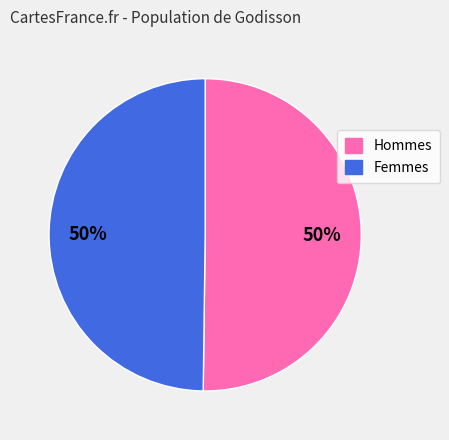

To the nearest percent, what is the average slice percentage?

50%